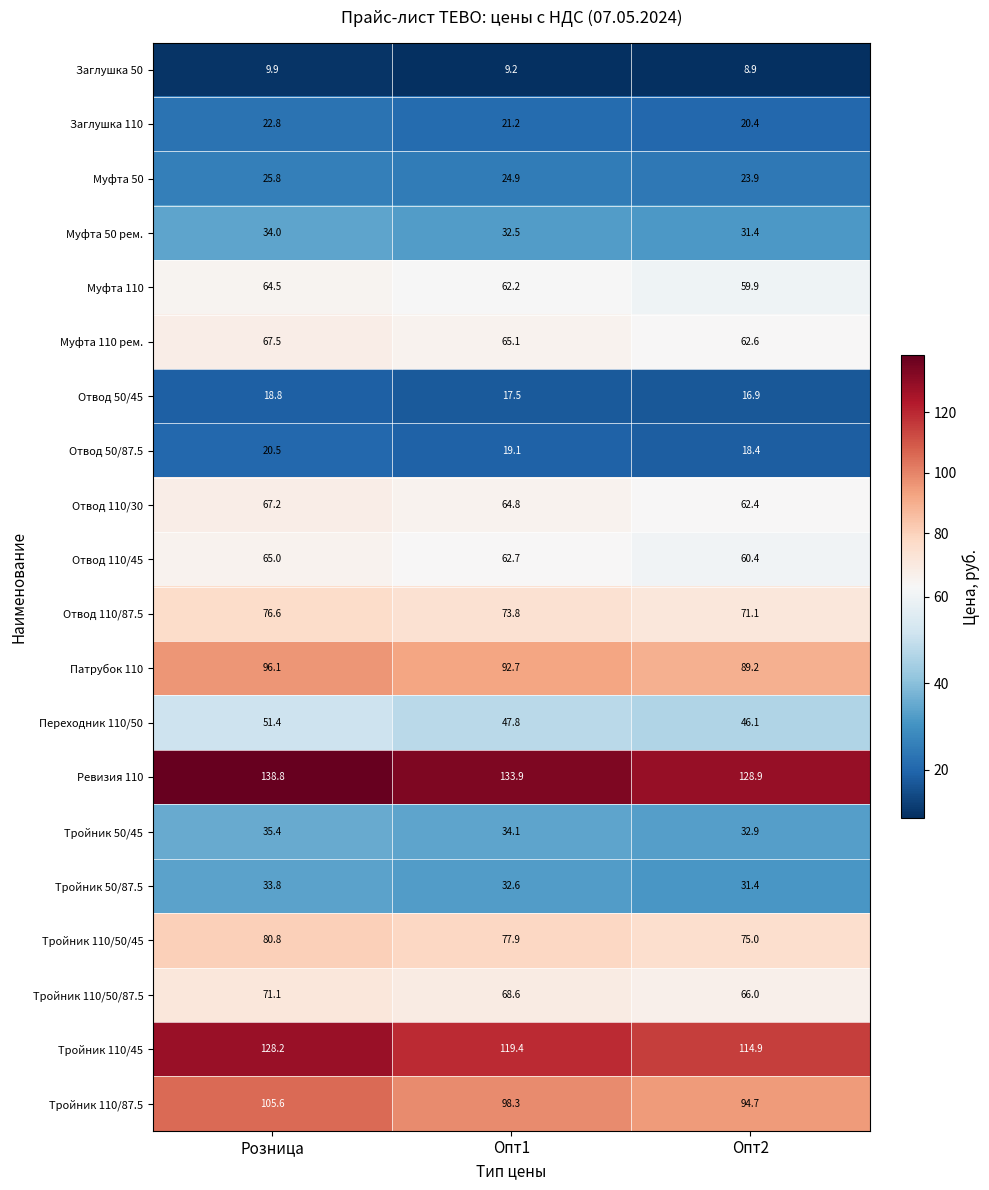

Is it true that Тройник 110/50/87.5 equals 43.1 at Опт2?

False